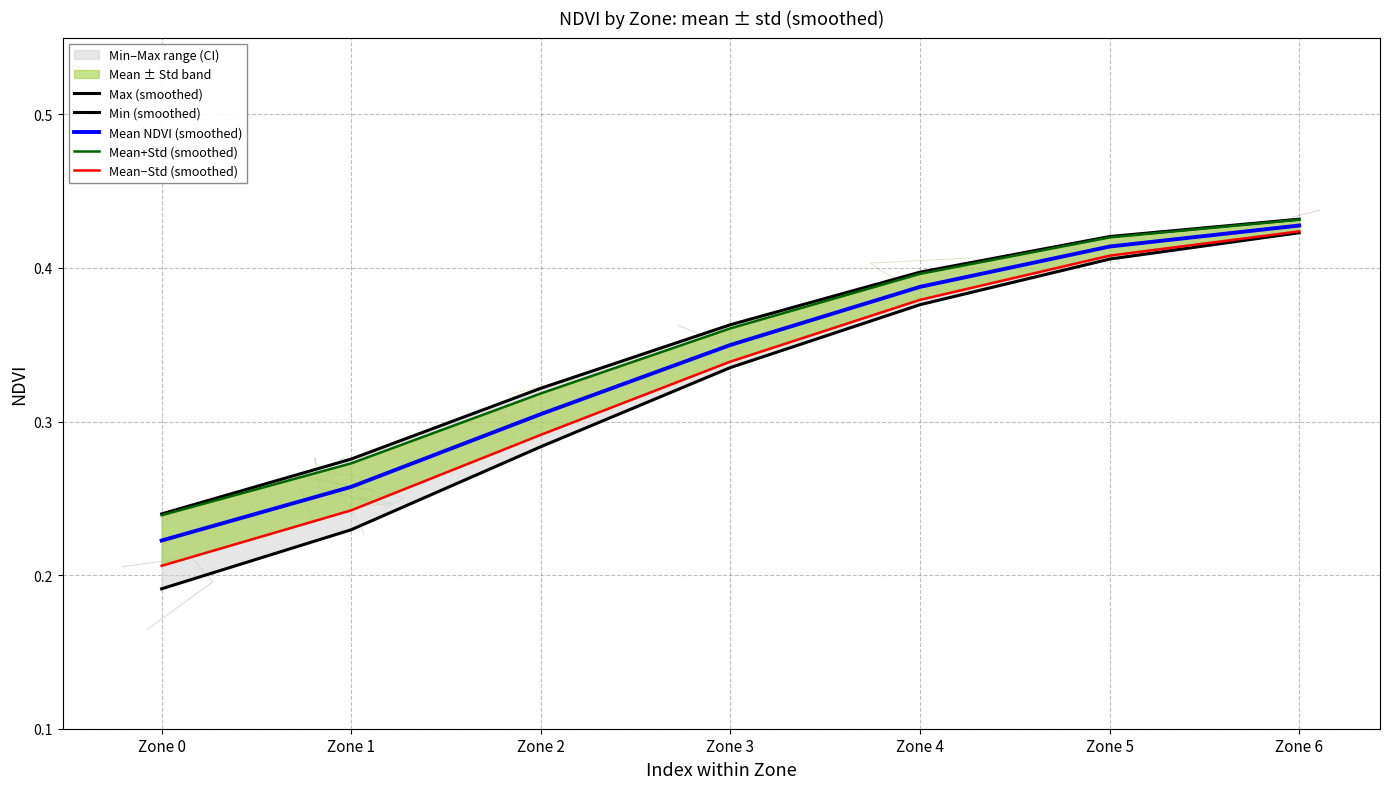

Which series has the largest total across all categories?

Max (smoothed)